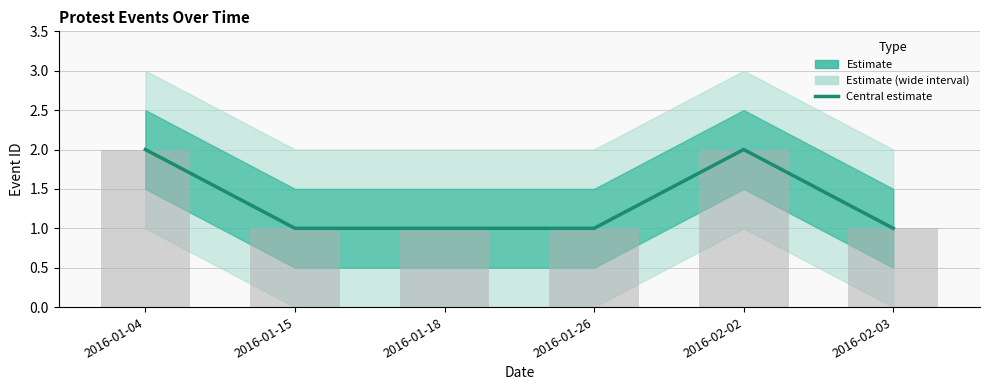

Approximately how many times larger is the value at 2016-02-03 compared to 2016-01-18?

1.0